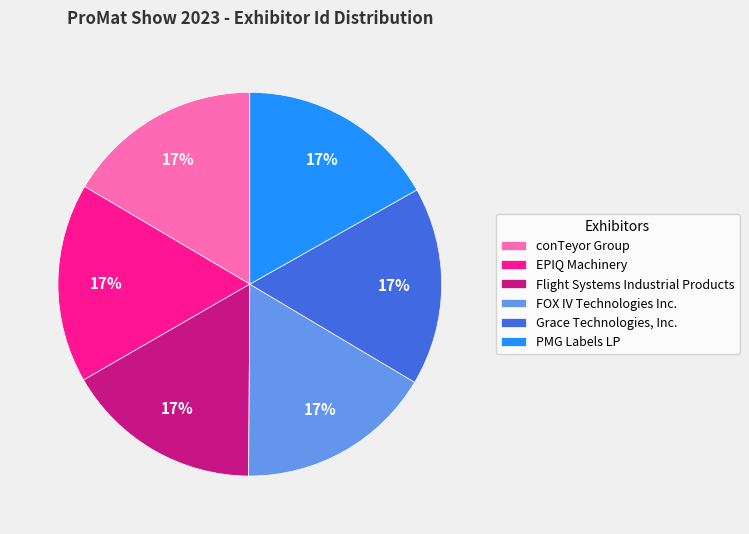

True or false: PMG Labels LP accounts for 17% of the total.

True